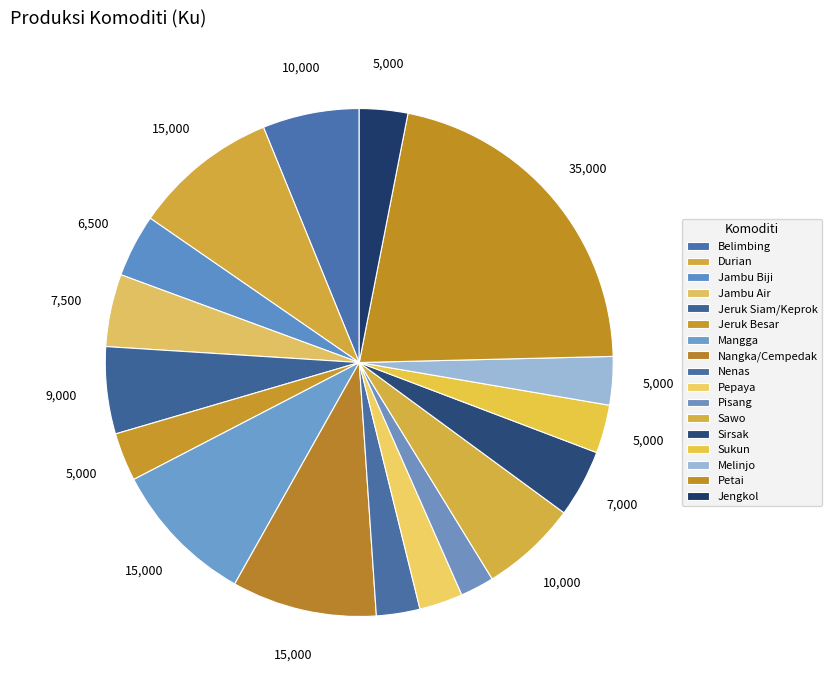

Does Jengkol represent more than half of the total?

No